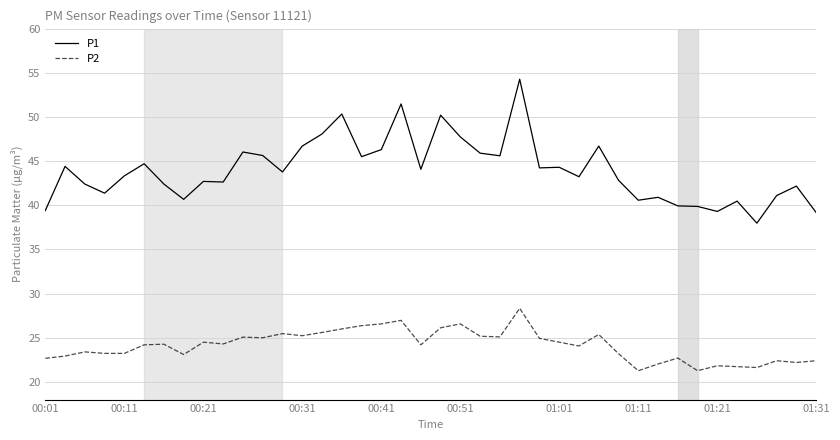

Does the chart display data point markers on the line(s)?

No